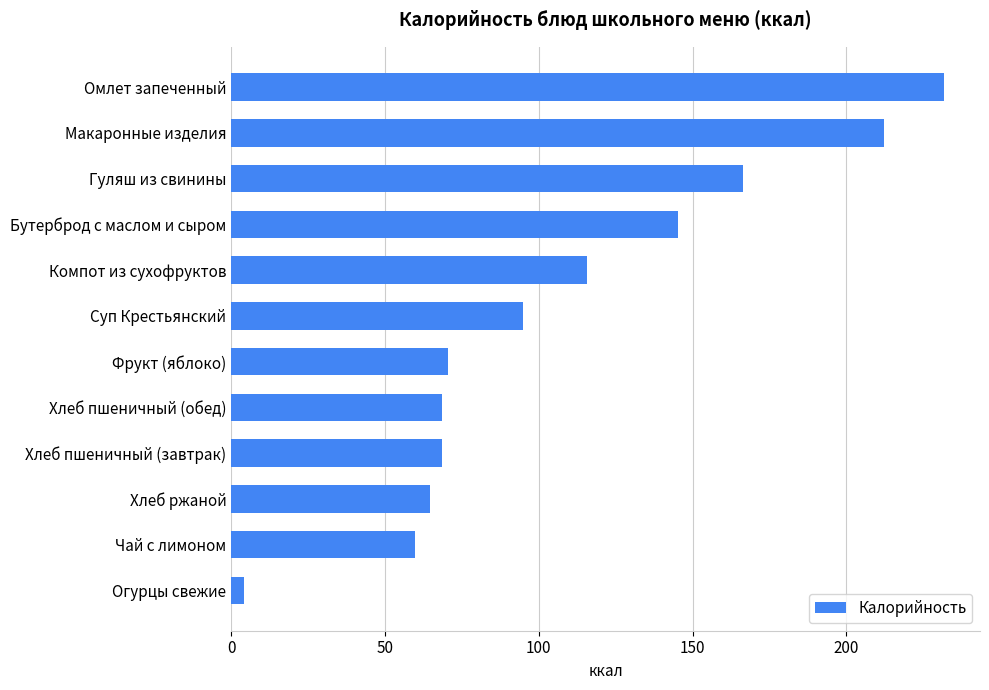

What is the average value?

108.5